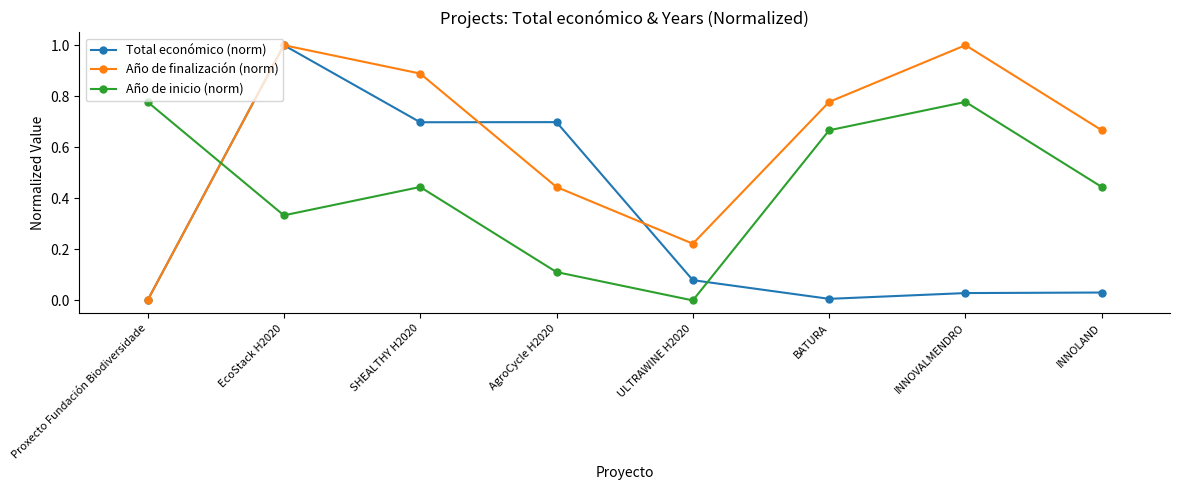

What is the difference between the highest and lowest values at INNOLAND?

0.6